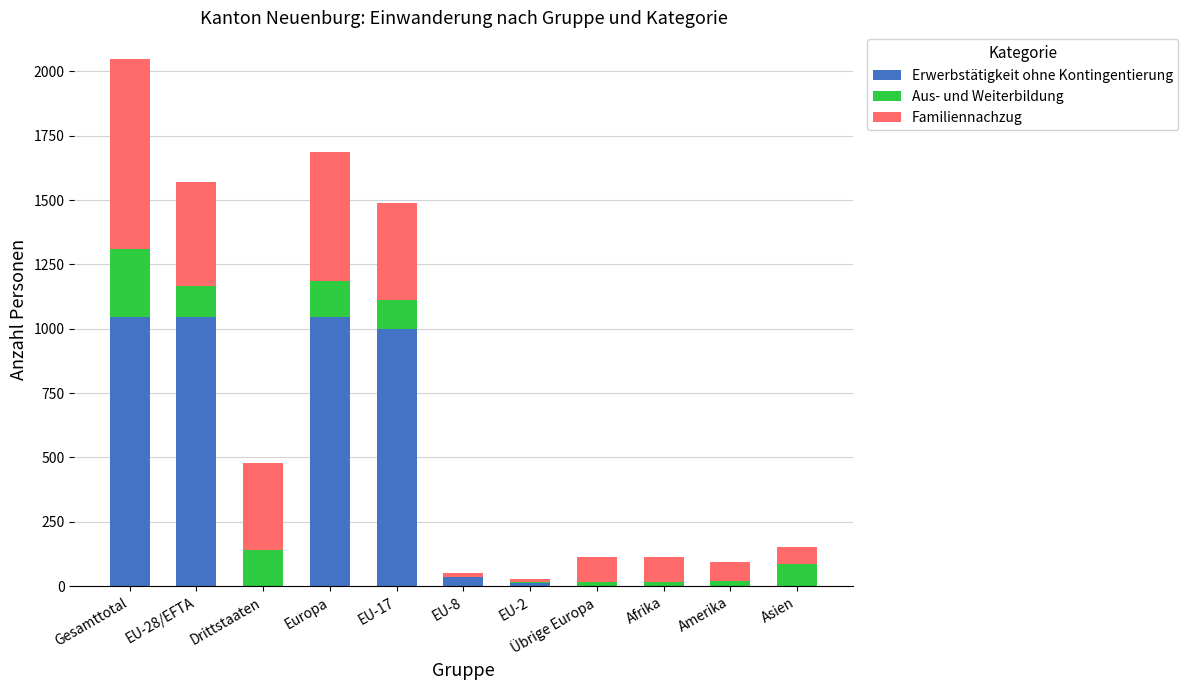

The value of Erwerbstätigkeit ohne Kontingentierung at Gesamttotal is 1046. True or false?

True